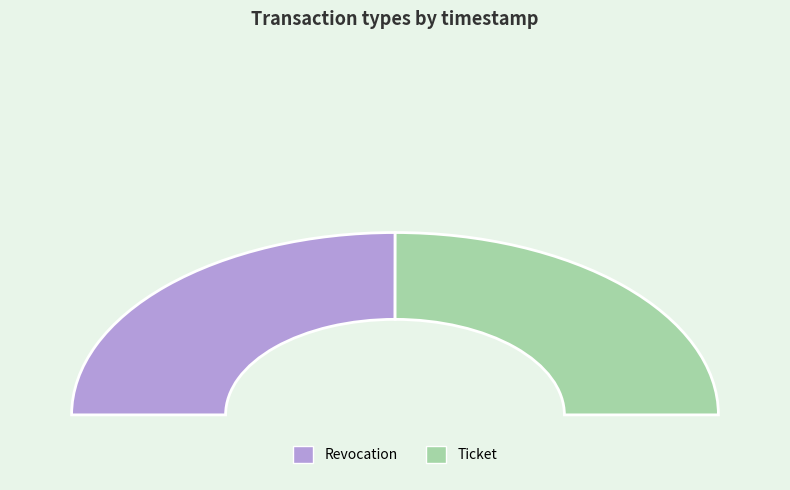

Is there a majority slice in this chart?

Yes